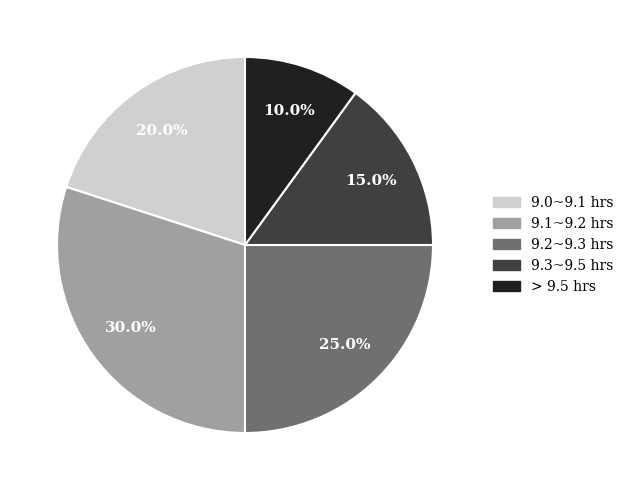

Is there any slice that represents more than half of the pie?

No